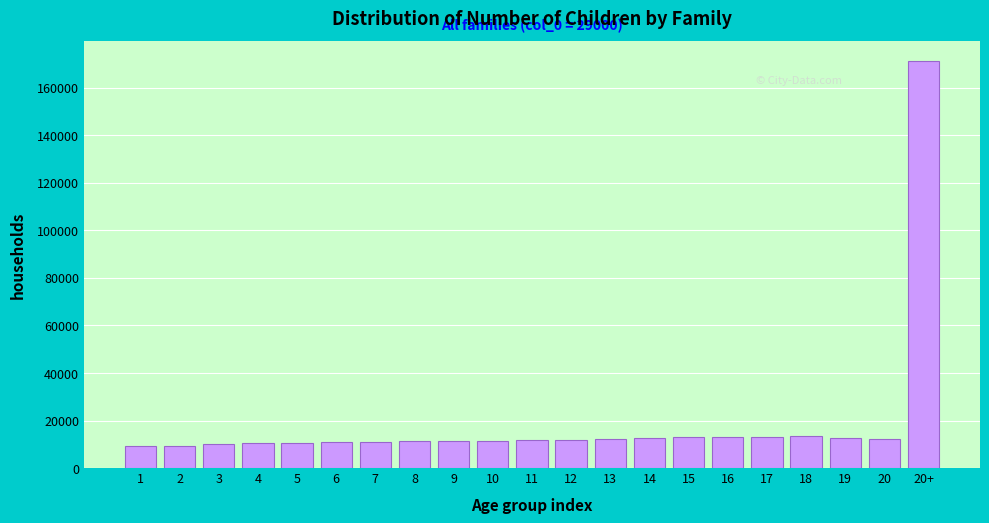

What is the minimum value shown in the chart?

9416